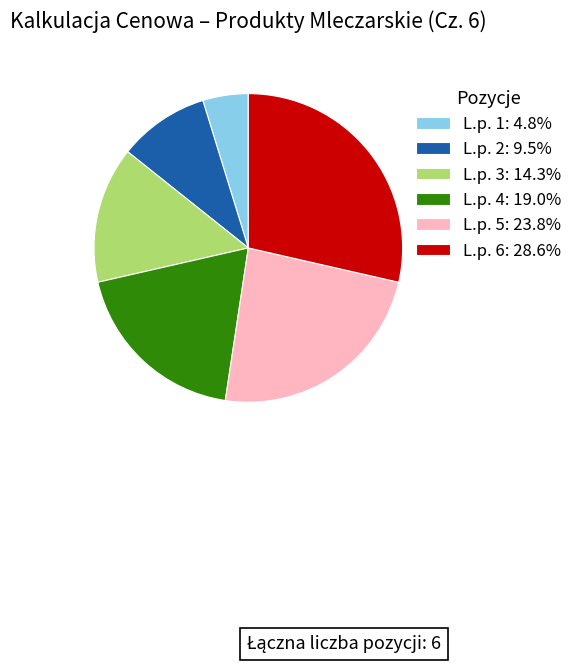

Rank the categories by value from lowest to highest.

L.p. 1, L.p. 2, L.p. 3, L.p. 4, L.p. 5, L.p. 6